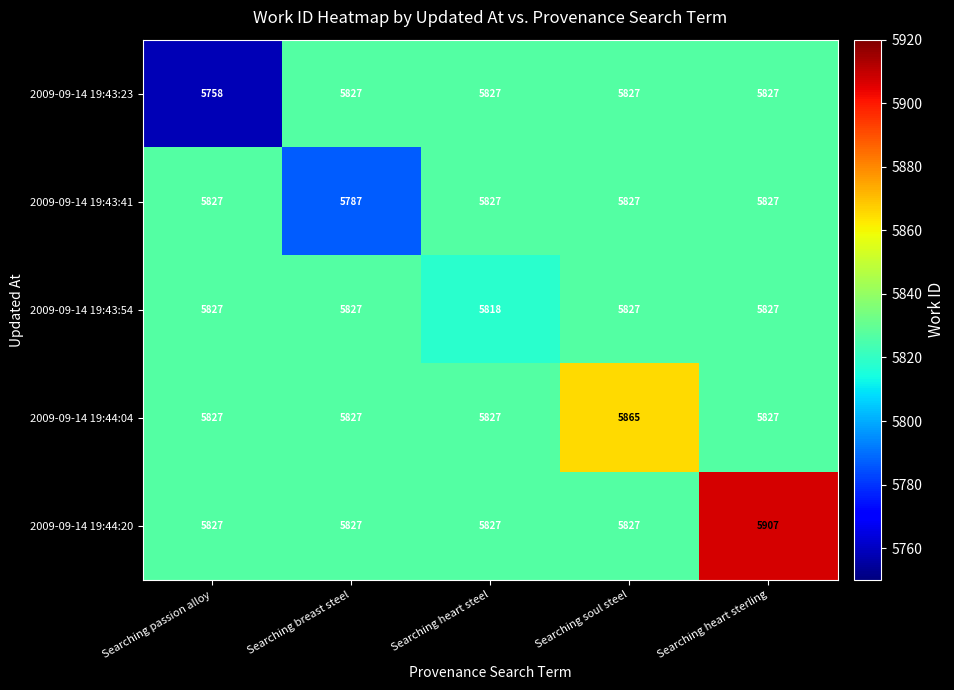

Rank the series by their average value, from lowest to highest.

2009-09-14 19:43:23, 2009-09-14 19:43:41, 2009-09-14 19:43:54, 2009-09-14 19:44:04, 2009-09-14 19:44:20